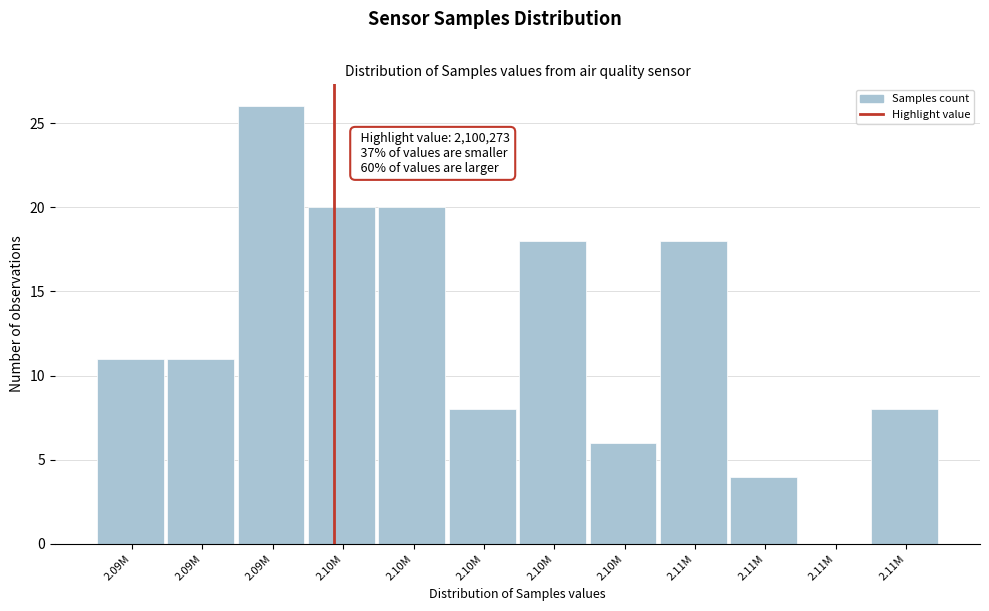

How many distinct data groups are displayed?

1